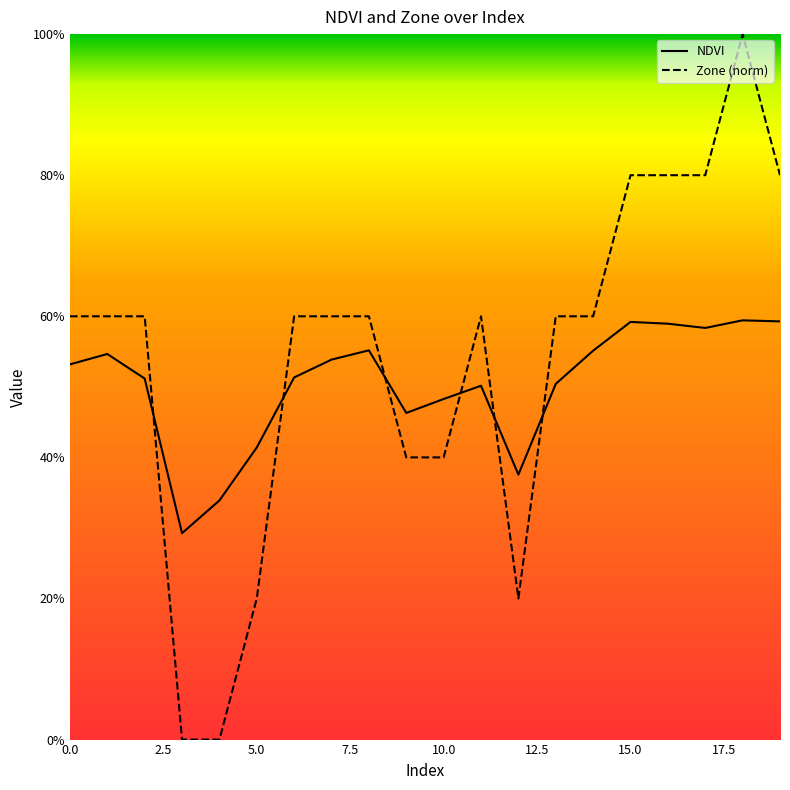

Rank the series by their maximum value, from lowest to highest.

NDVI, Zone (norm)